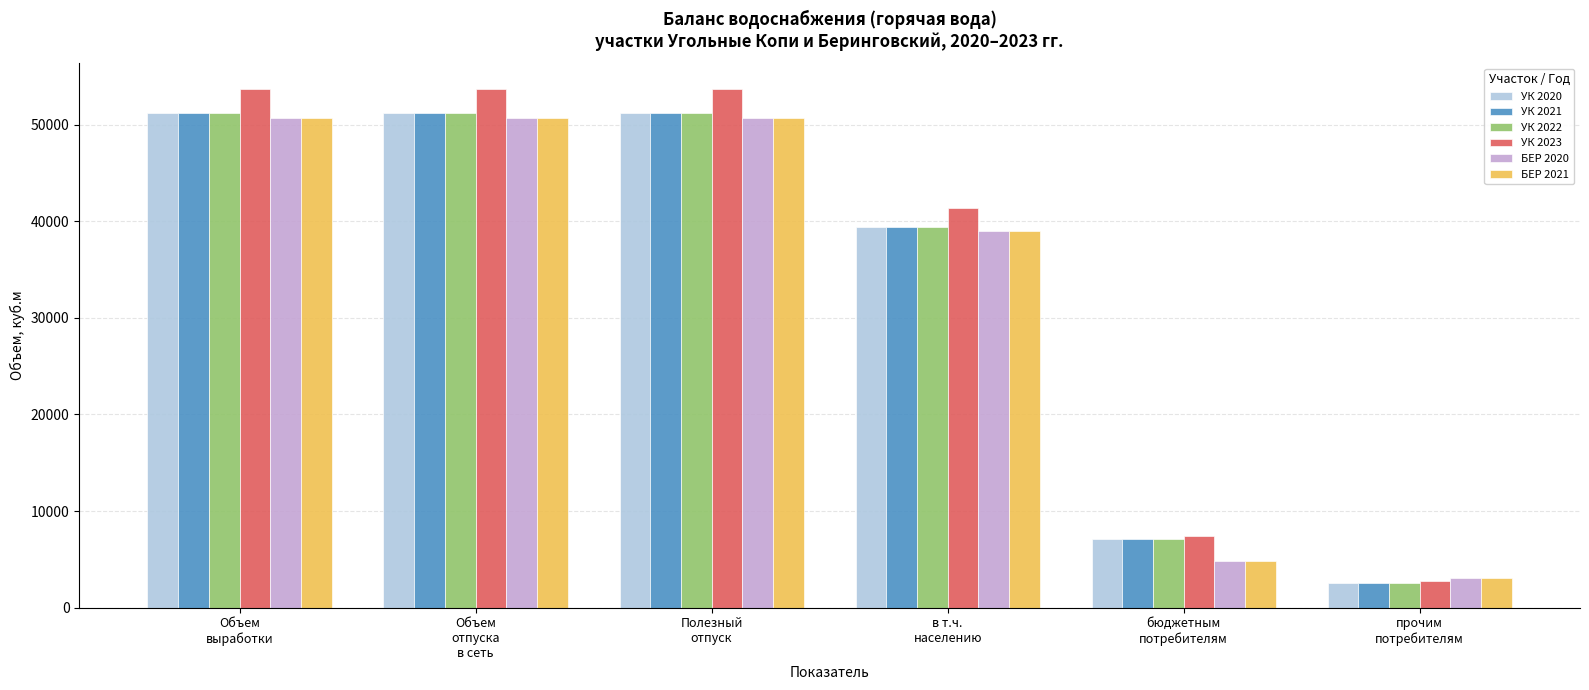

At how many categories does at least one series exceed 46505?

3